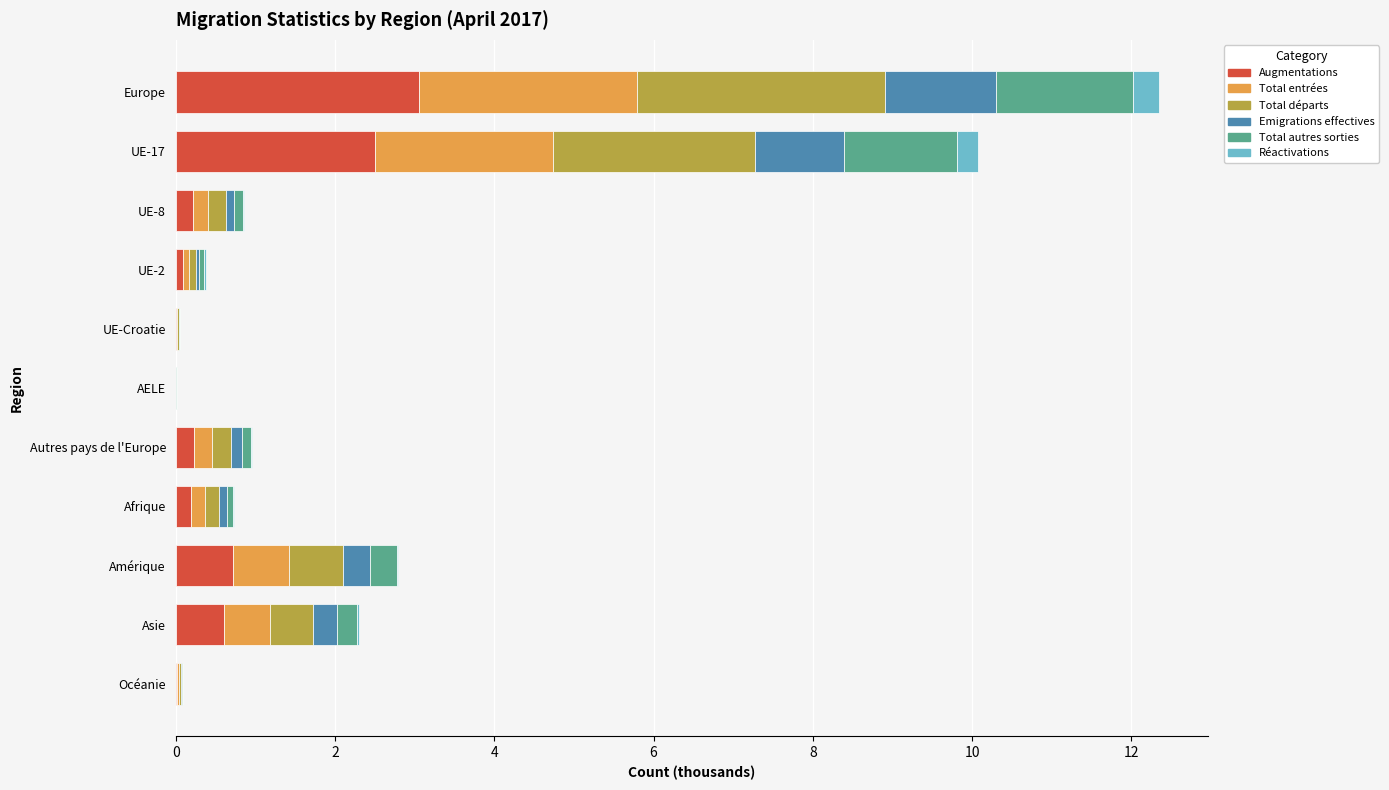

Which category has the highest value in the Augmentations series?

Europe